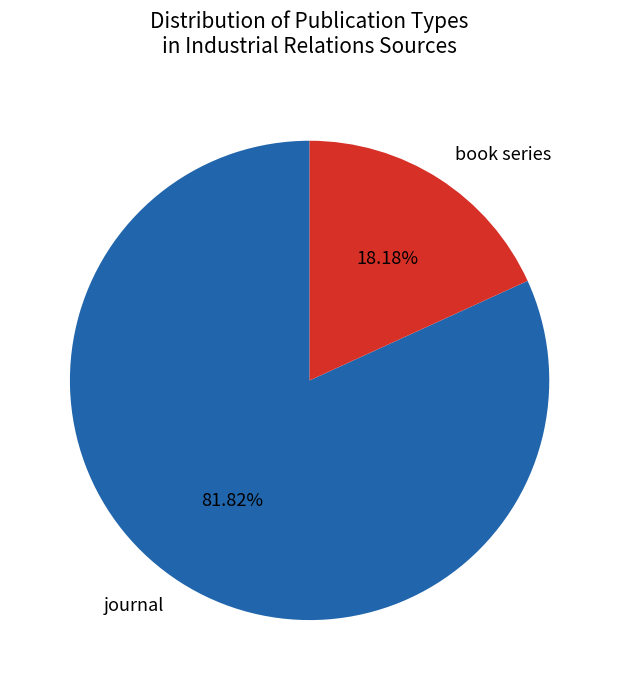

True or false: journal accounts for 82% of the total.

True